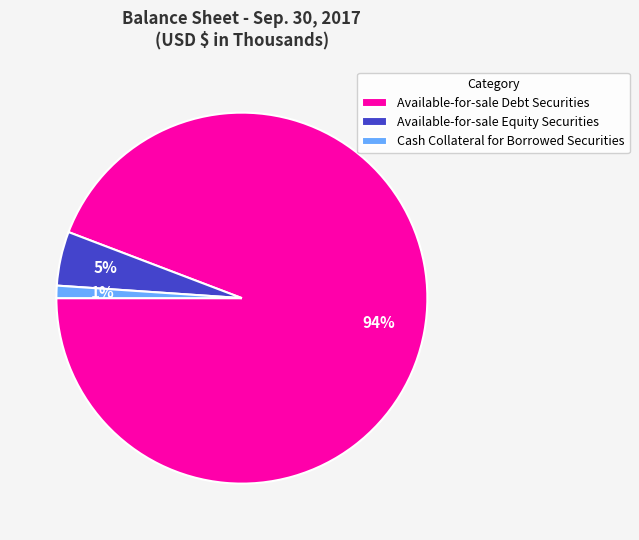

What is the largest slice in the pie chart?

Available-for-sale Debt Securities